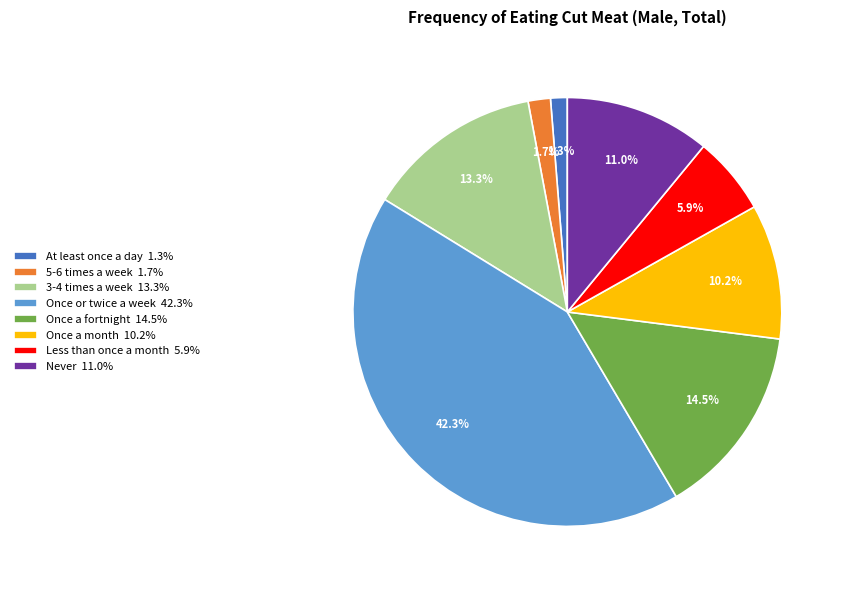

Between Once a month and 3-4 times a week, which is larger?

3-4 times a week